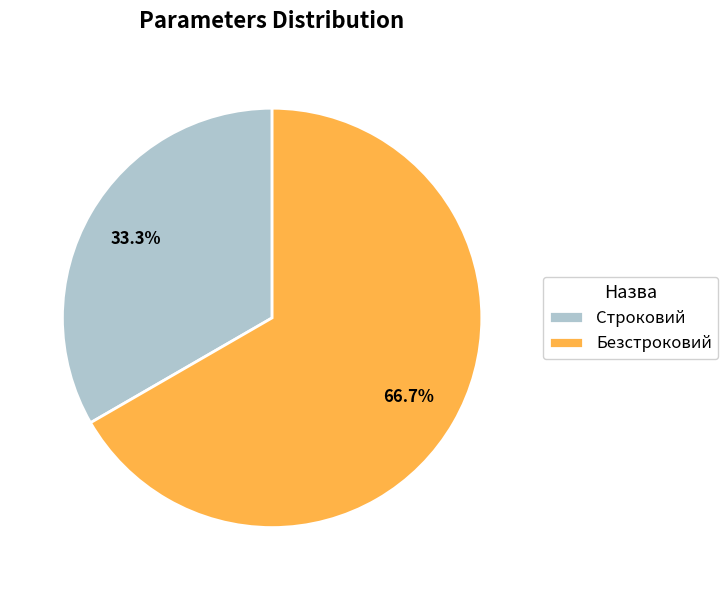

To the nearest percent, what is the difference between the largest and smallest slice percentages?

33%